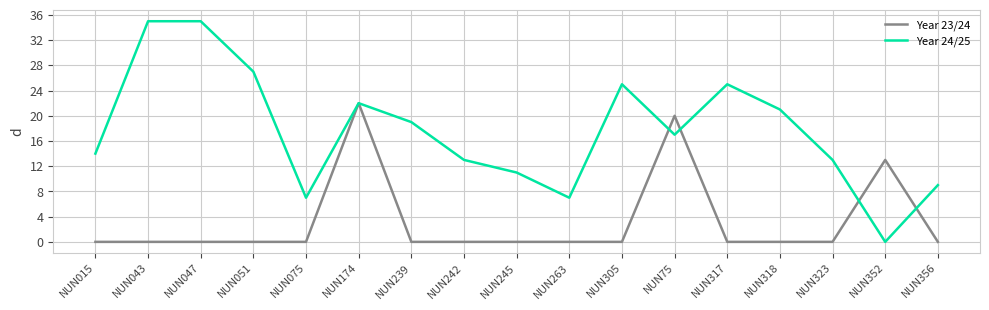

True or false: Year 23/24 has more than 0 interior local peaks.

True